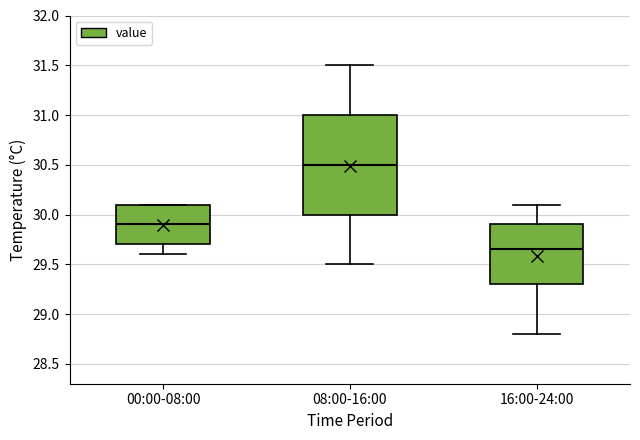

Which box is the tallest, from its lower edge to its upper edge?

08:00-16:00